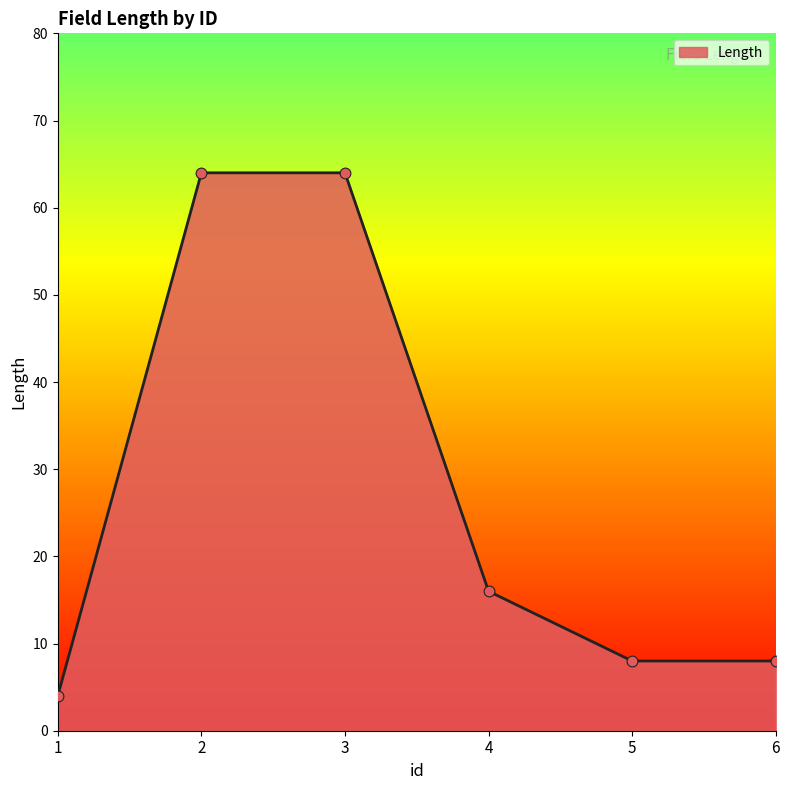

What is the change in value from 2 to 4?

-48